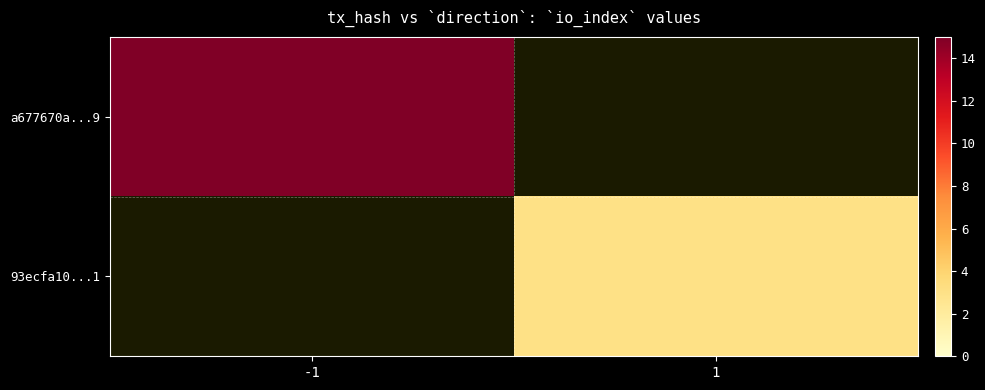

Reading right to left, list all the values displayed in this chart.

a677670a...9: 1=0	-1=15
93ecfa10...1: 1=3	-1=0